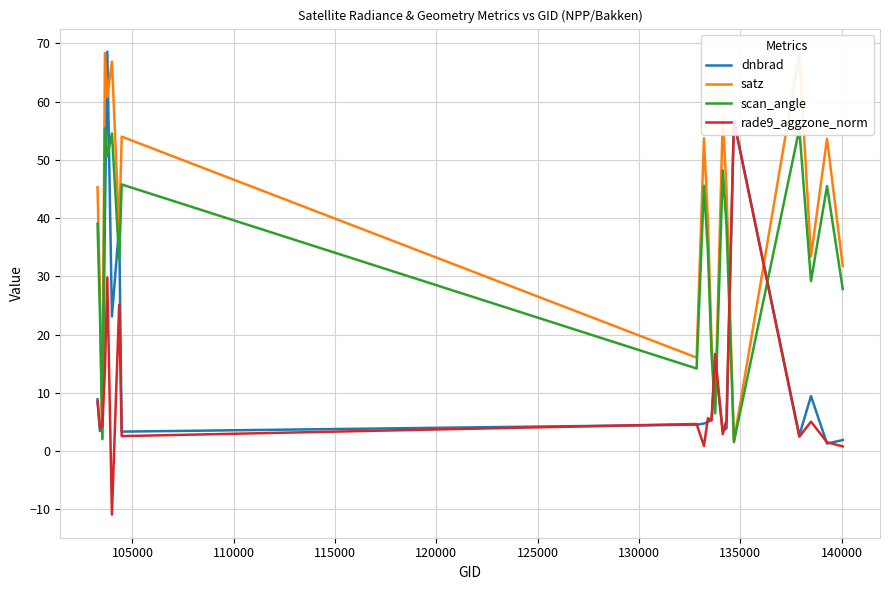

Rank the series by their average value, from highest to lowest.

satz, scan_angle, dnbrad, rade9_aggzone_norm